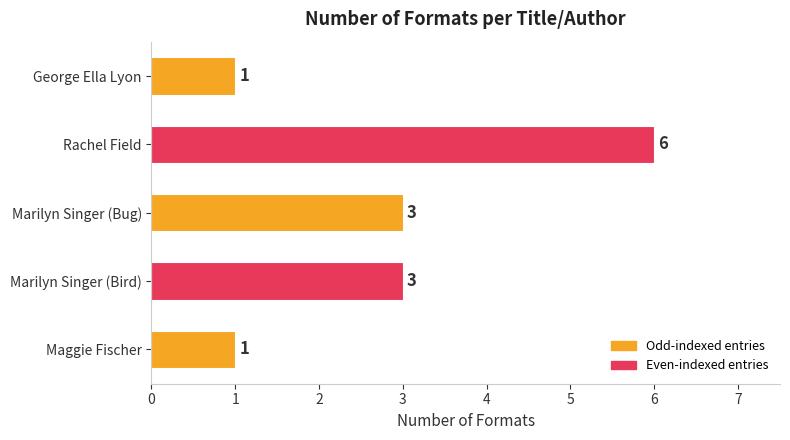

Which category has the highest value across all series?

Rachel Field